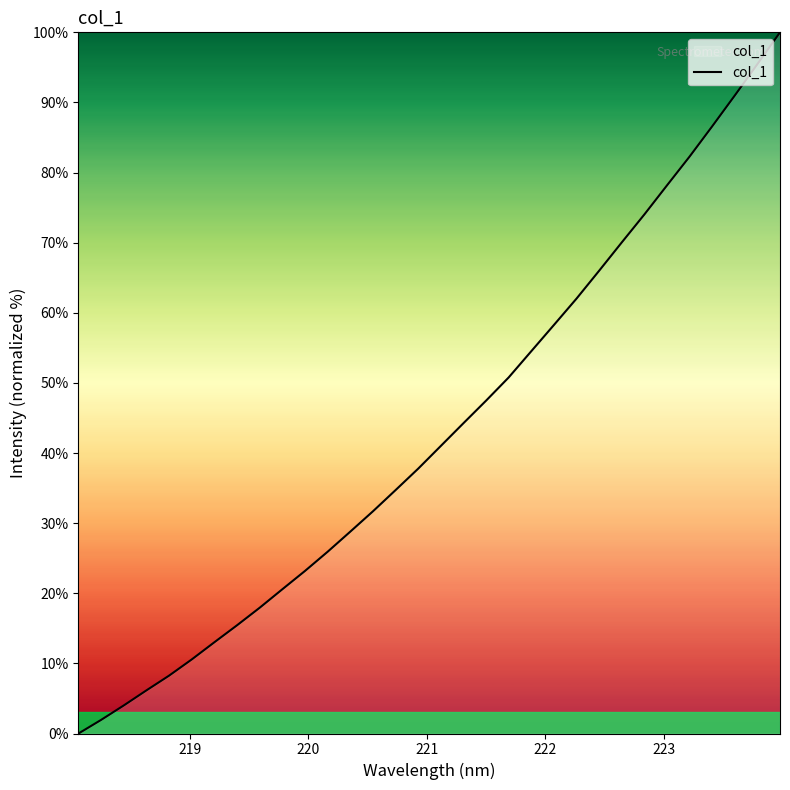

What is the average value?

43.2